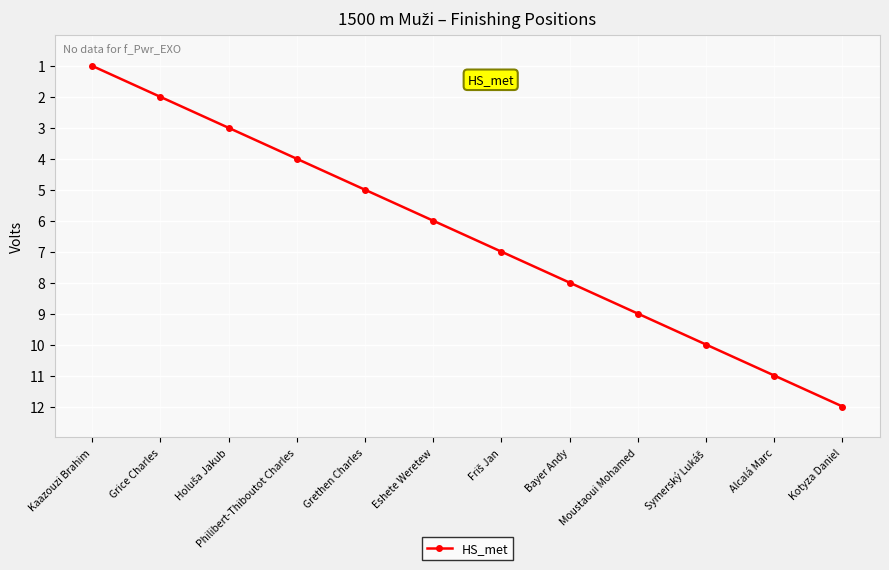

Count the number of categories in the chart.

12